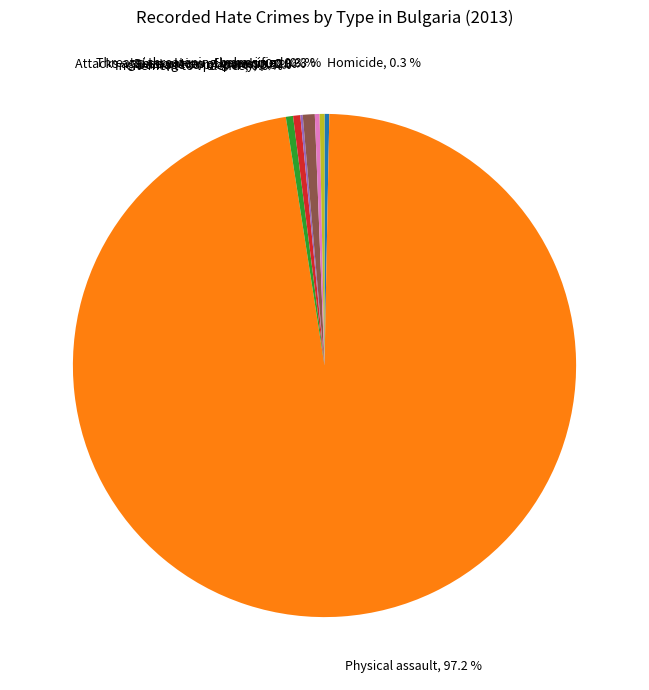

Does any single category account for the majority?

Yes